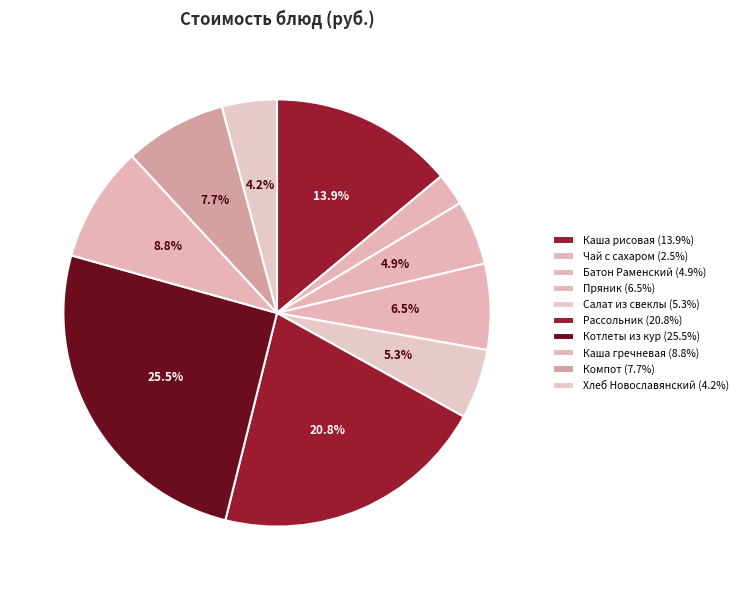

Count the number of slices in the pie.

10